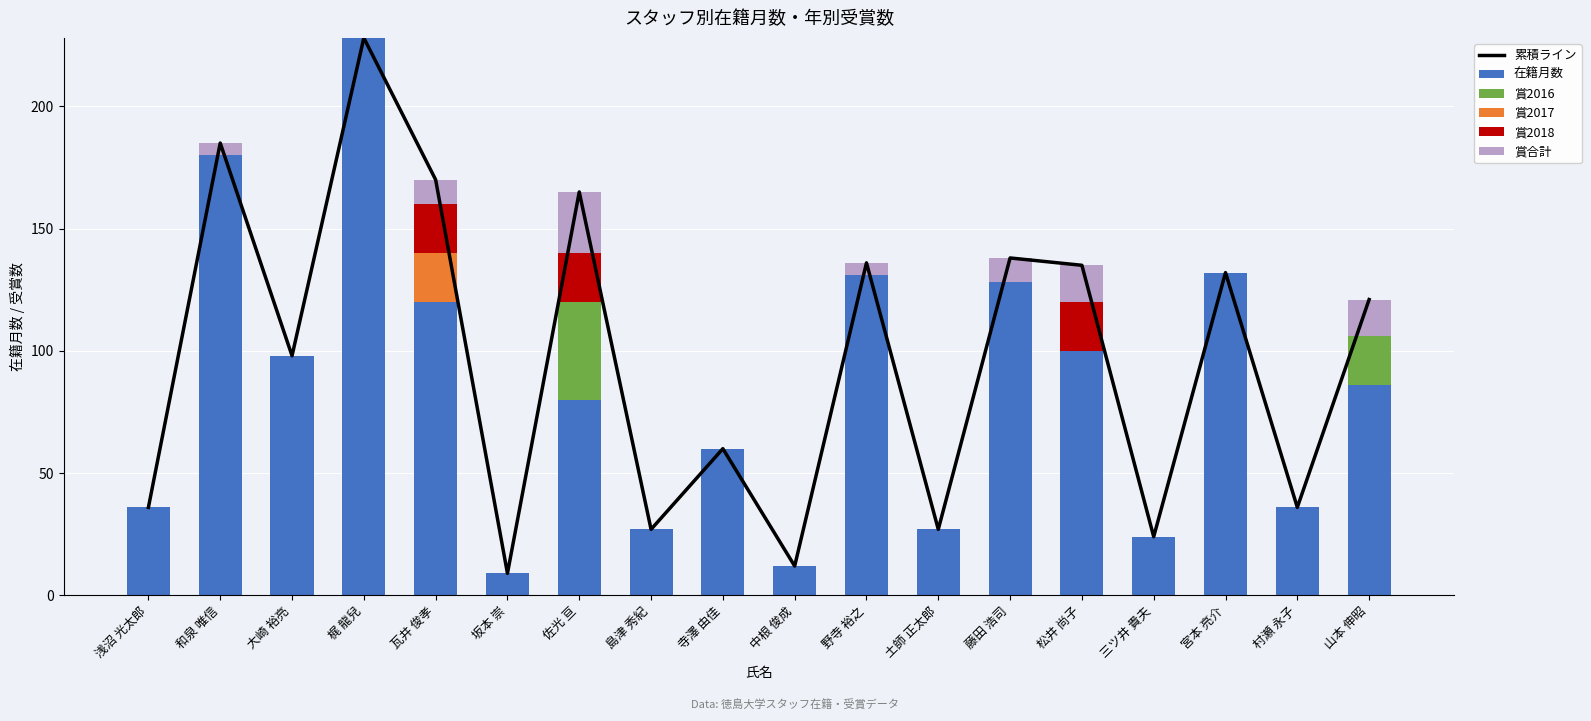

Is it true that 賞合計 equals -14 at 村瀬 永子?

False